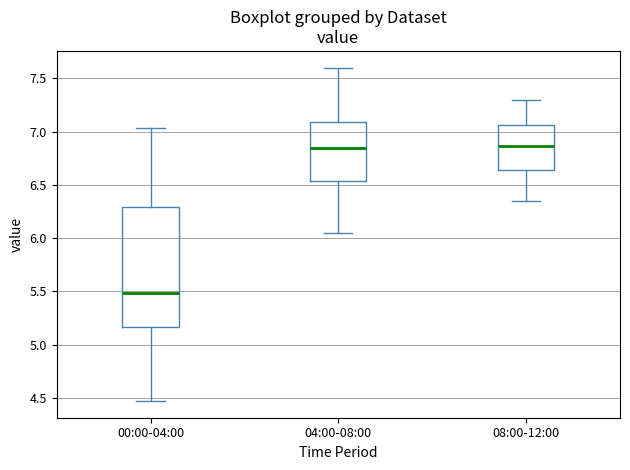

Where is the lower edge of the box for 08:00-12:00 on the y-axis? The values are not printed on the chart, so give them approximately, as read against the axis.

6.65